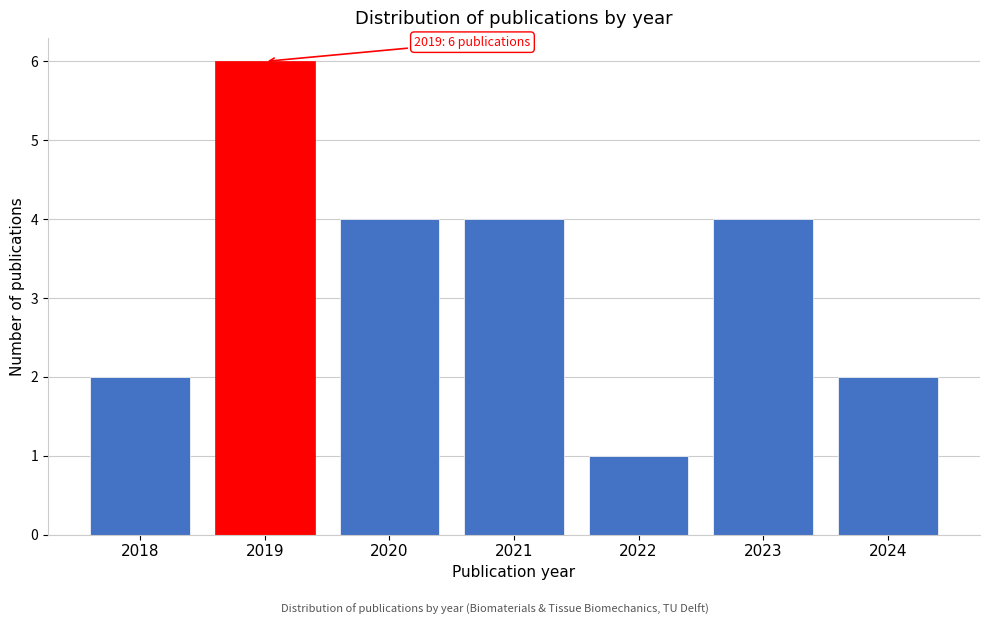

Reading left to right, transcribe all the data shown in this chart.

2	6	4	4	1	4	2